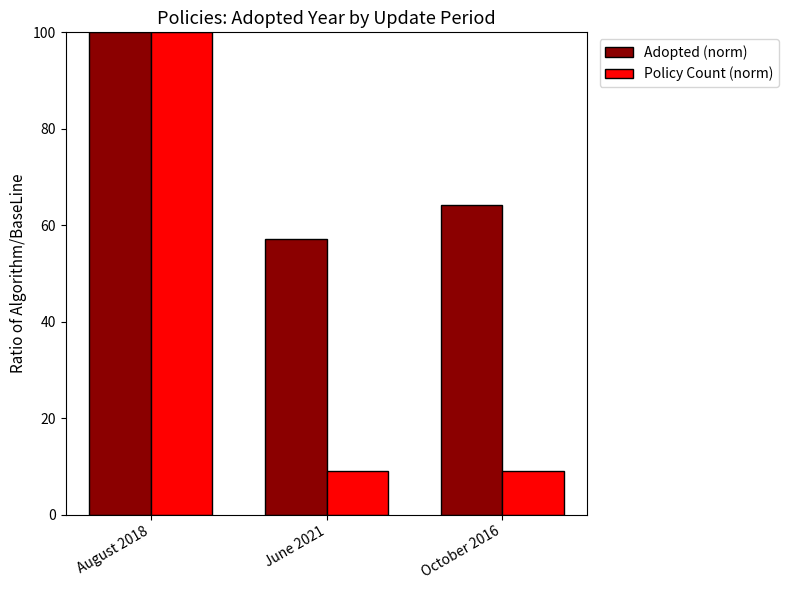

Reading left to right, list all the values displayed in this chart.

Adopted (norm): 100.0	57.1	64.3
Policy Count (norm): 100.0	9.1	9.1